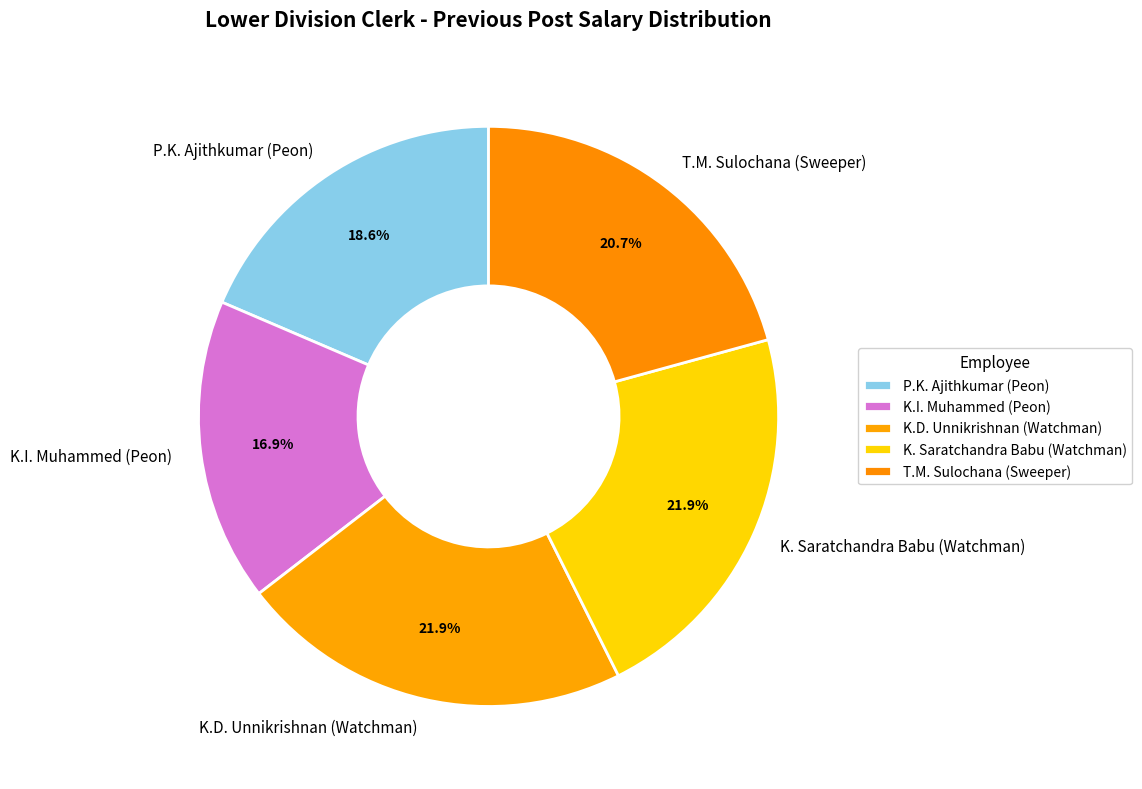

What percentage is NOT represented by K. Saratchandra Babu (Watchman)?

78.1%